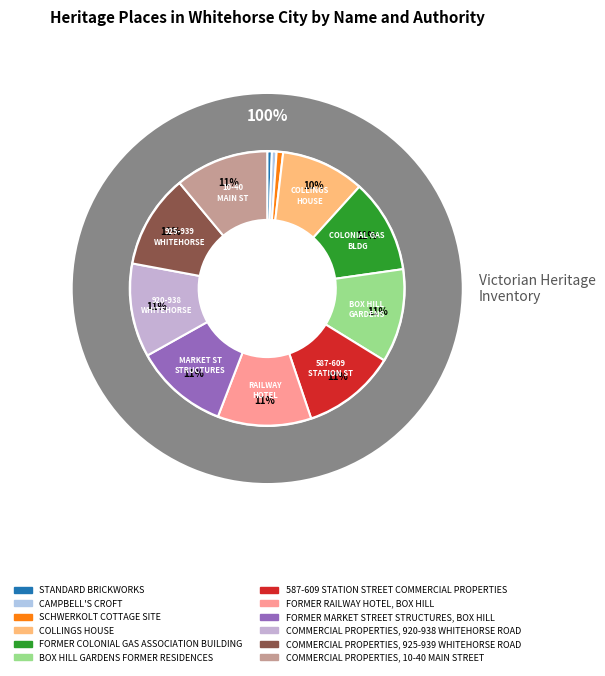

Rank the categories by value from lowest to highest.

STANDARD BRICKWORKS, CAMPBELL'S CROFT, SCHWERKOLT COTTAGE SITE, COLLINGS HOUSE, FORMER COLONIAL GAS ASSOCIATION BUILDING, BOX HILL GARDENS FORMER RESIDENCES, 587-609 STATION STREET COMMERCIAL PROPERTIES, FORMER RAILWAY HOTEL, BOX HILL, FORMER MARKET STREET STRUCTURES, BOX HILL, COMMERCIAL PROPERTIES, 920-938 WHITEHORSE ROAD, COMMERCIAL PROPERTIES, 925-939 WHITEHORSE ROAD, COMMERCIAL PROPERTIES, 10-40 MAIN STREET